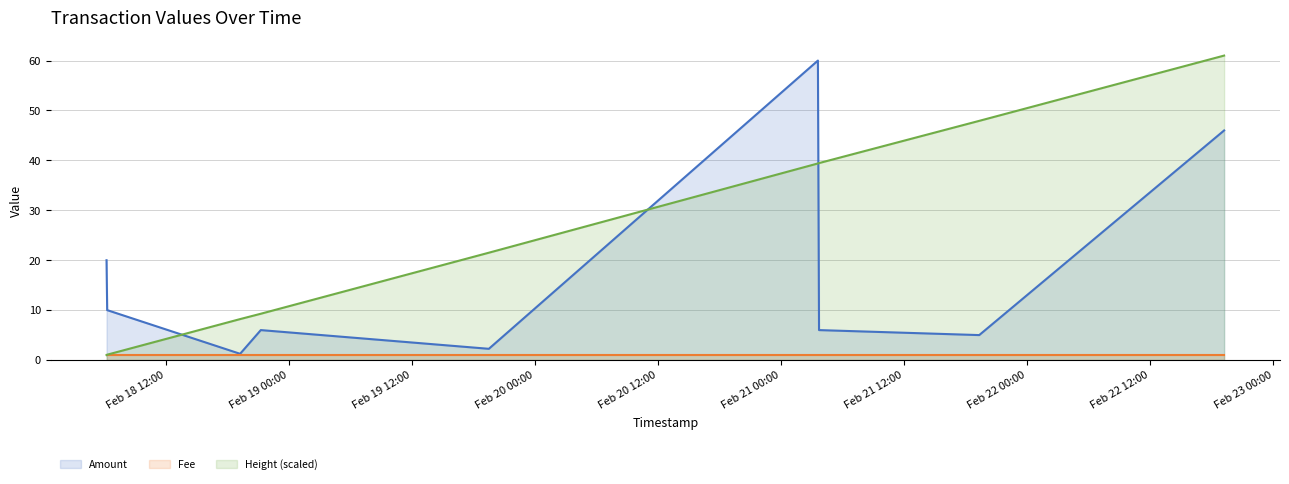

List the labels in order of Height value, smallest first.

2018-02-18 06:14:17, 2018-02-18 06:18:05, 2018-02-18 19:15:45, 2018-02-18 21:16:45, 2018-02-19 19:30:56, 2018-02-21 03:35:59, 2018-02-21 03:42:30, 2018-02-21 19:19:41, 2018-02-22 19:12:24